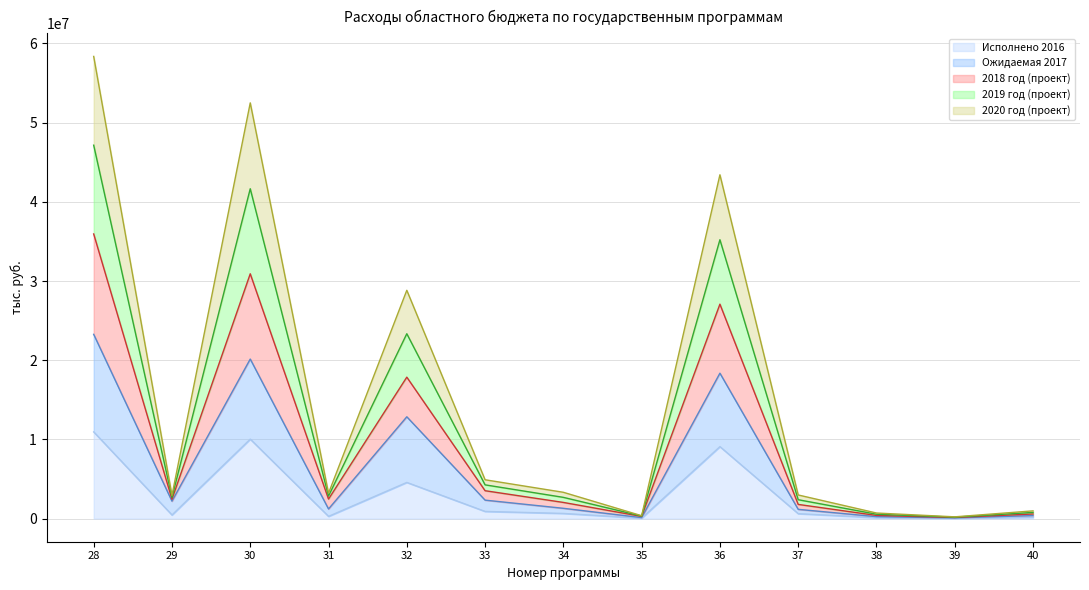

What is the greatest value displayed?

58363614.0